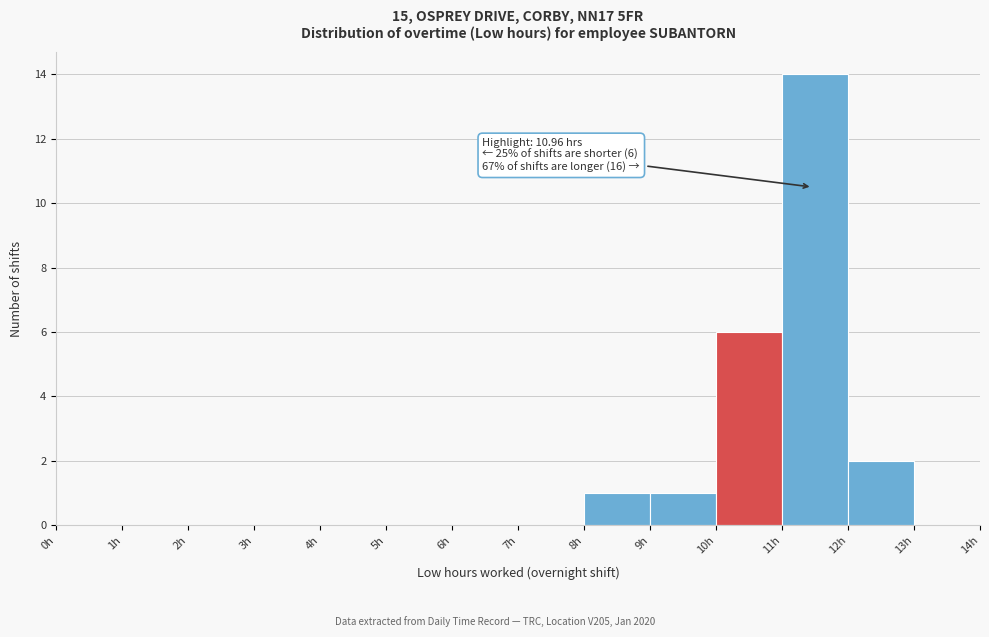

Over which range of the x-axis is the bar tallest?

11 to 12